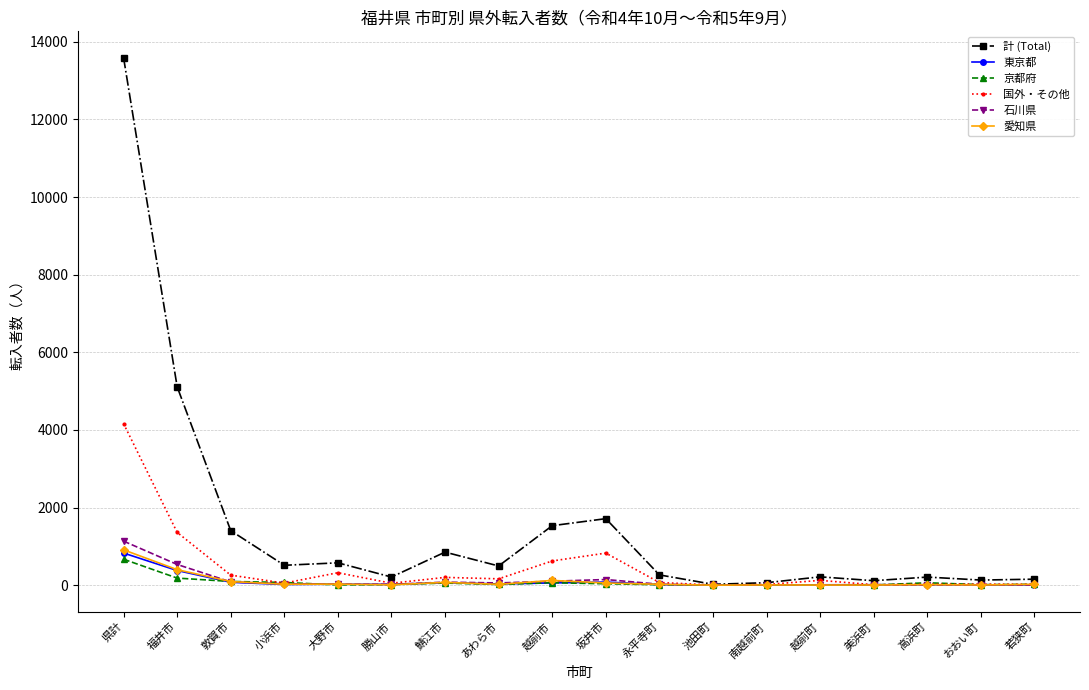

Does the chart have visible grid lines?

Yes